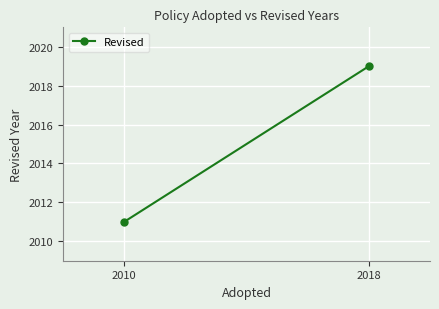

The chart shows a value of 2019 at 2018. True or false?

True